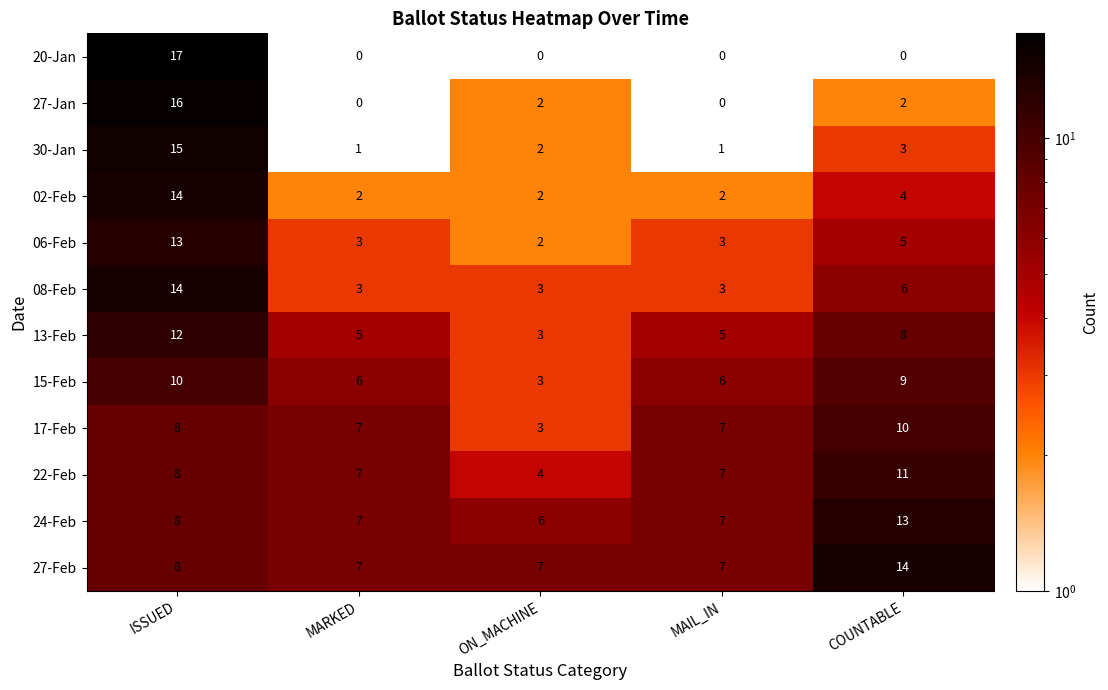

What is the spread (max minus min) of values at ON_MACHINE?

7